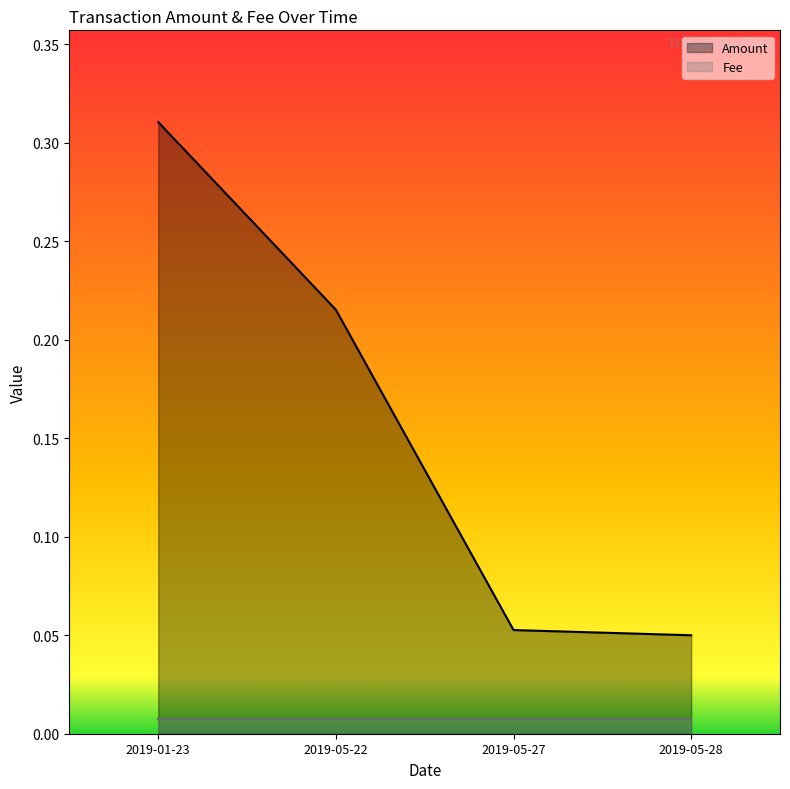

What is the difference between the second highest and second lowest values?

0.2